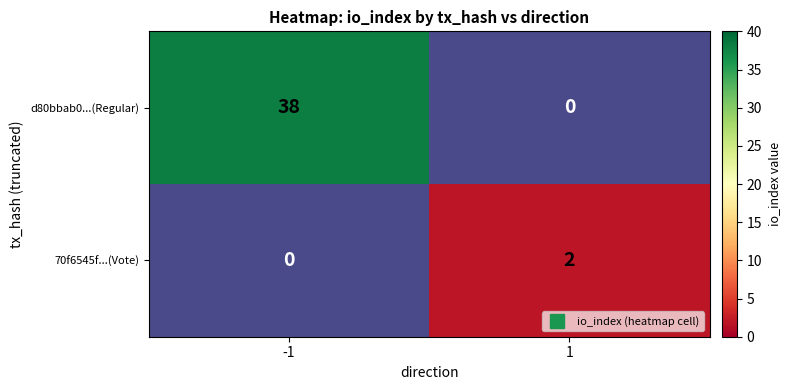

At which label does d80bbab0...(Regular) reach its minimum?

-1